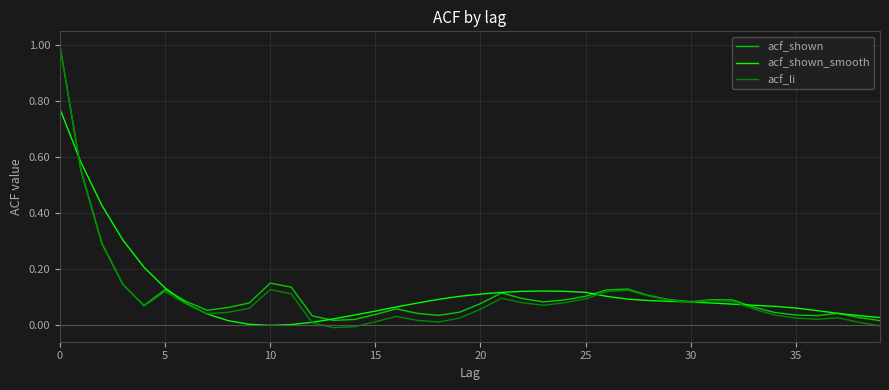

What is the greatest value displayed?

1.0